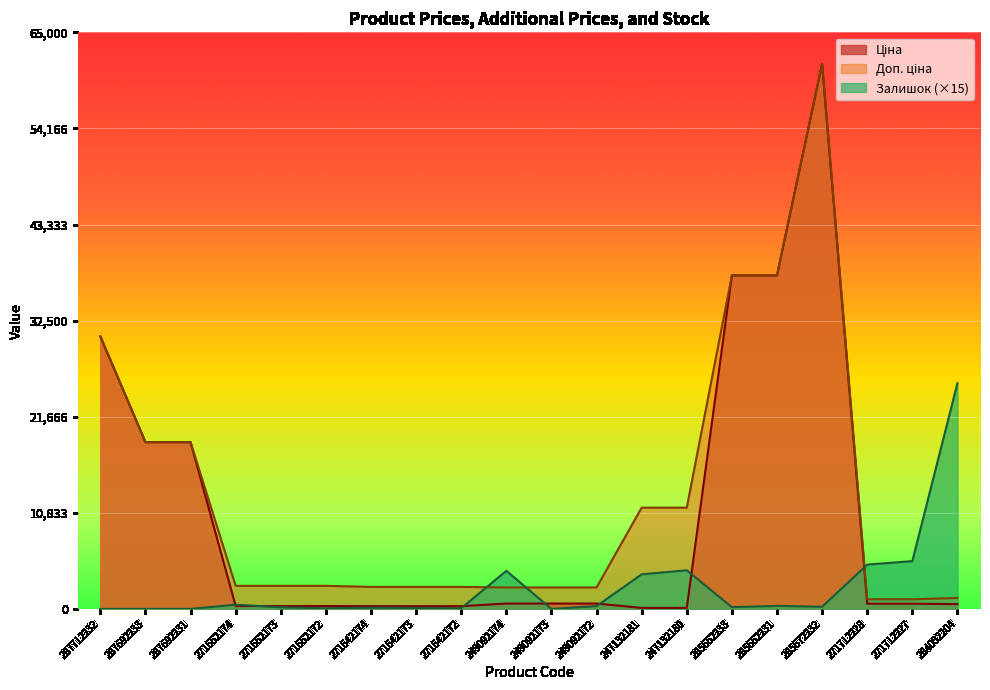

Reading right to left, what are all the values shown in this chart?

Ціна: 539.0	589.9	589.9	61434.3	37593.6	37593.6	114.1	114.1	603.7	603.7	603.7	310.3	310.3	310.3	324.8	324.8	324.8	18796.8	18796.8	30717.1
Доп. ціна: 1235.4	1081.7	1081.7	61434.3	37593.6	37593.6	11410.0	11410.0	2414.8	2414.8	2414.8	2482.4	2482.4	2482.4	2598.3	2598.3	2598.3	18796.8	18796.8	30717.1
Залишок: 25440.0	5385.0	4995.0	240.0	345.0	195.0	4350.0	3900.0	315.0	0.0	4290.0	75.0	105.0	135.0	75.0	180.0	480.0	0.0	0.0	0.0